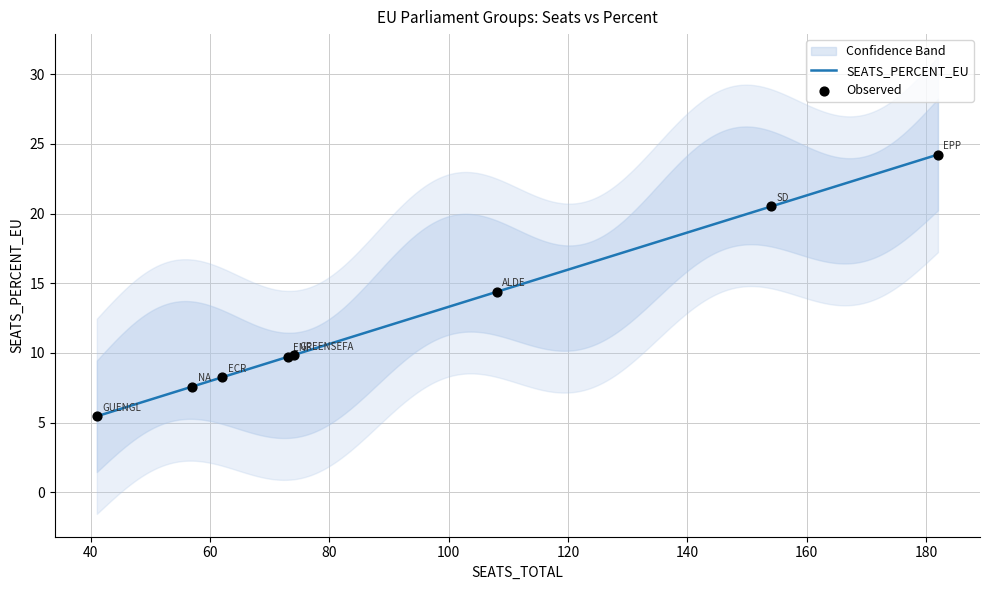

Approximately how many times larger is the value at ALDE compared to GREENSEFA?

1.5